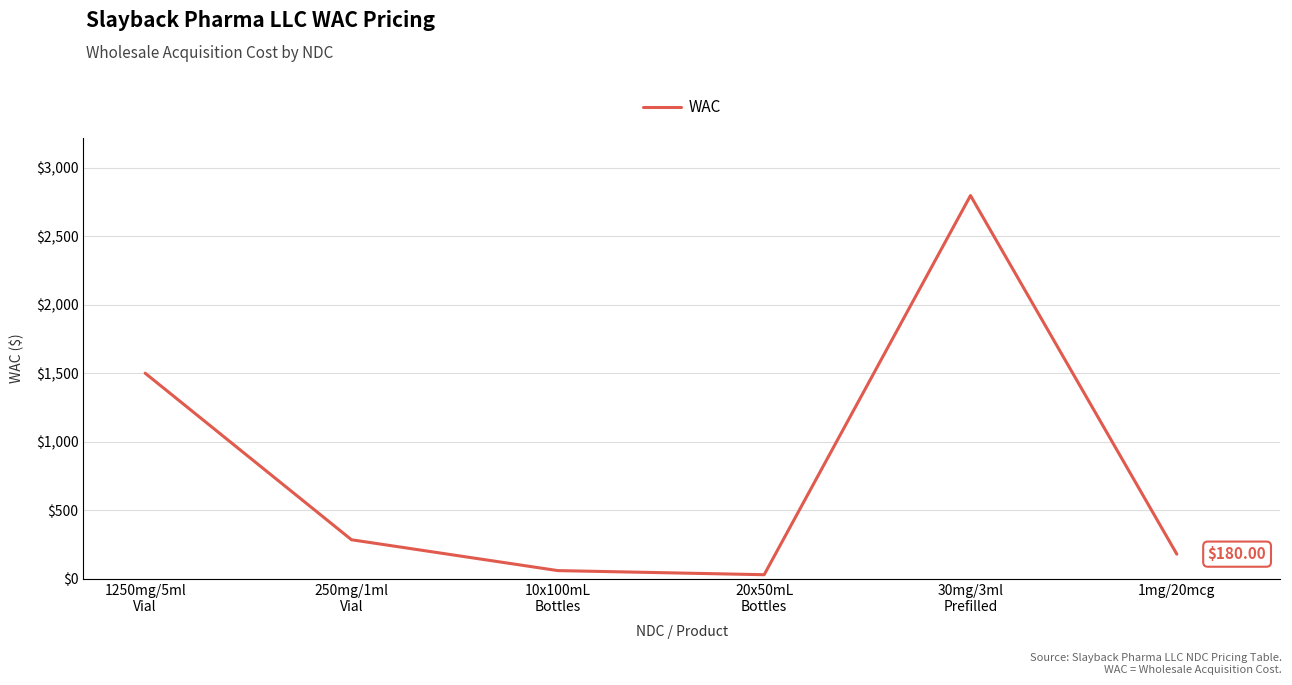

True or false: the data shows 405.3 at 250mg/1ml
Vial.

False